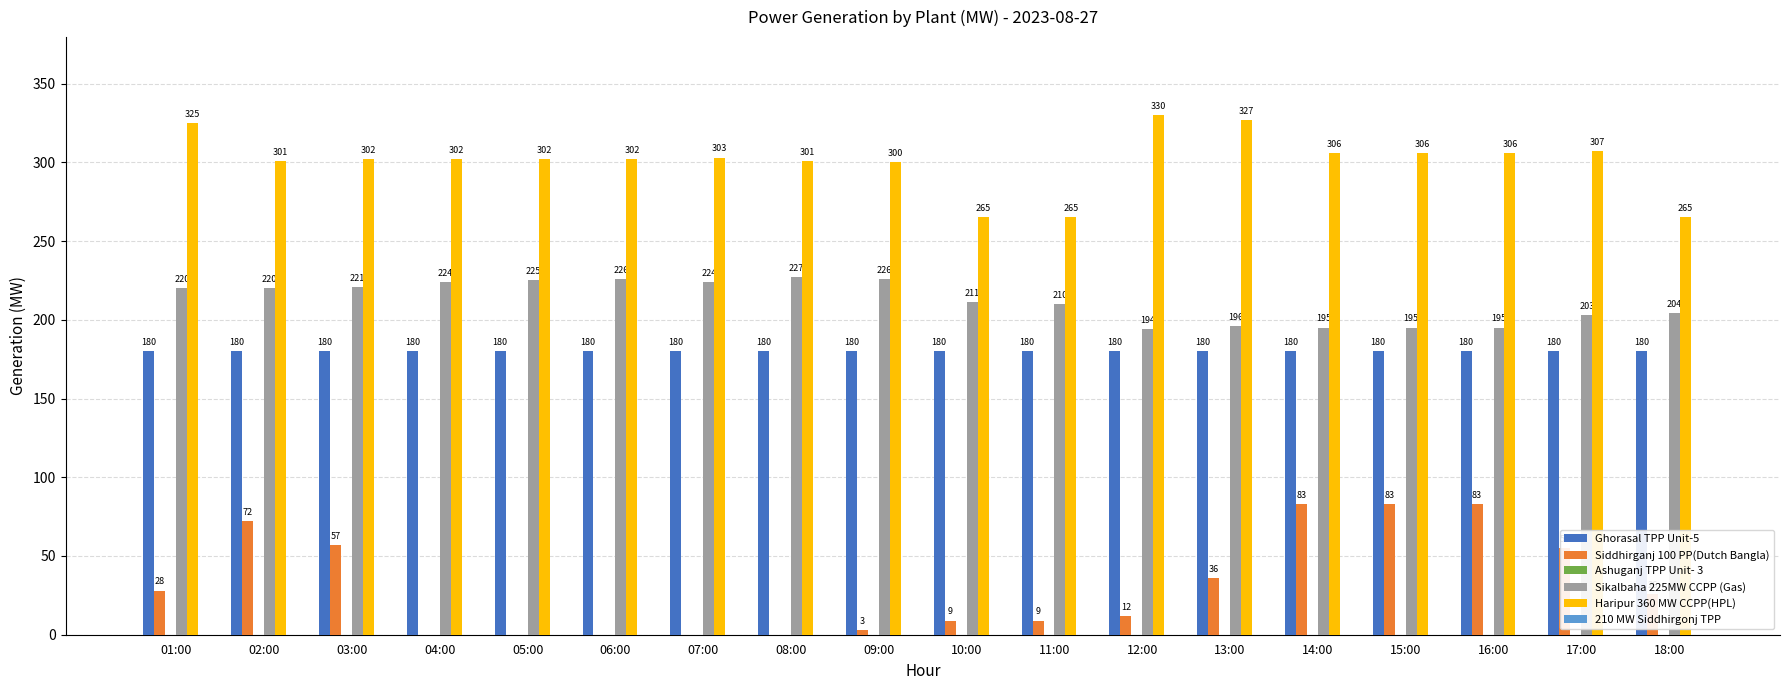

Does the chart contain stacked bars?

No